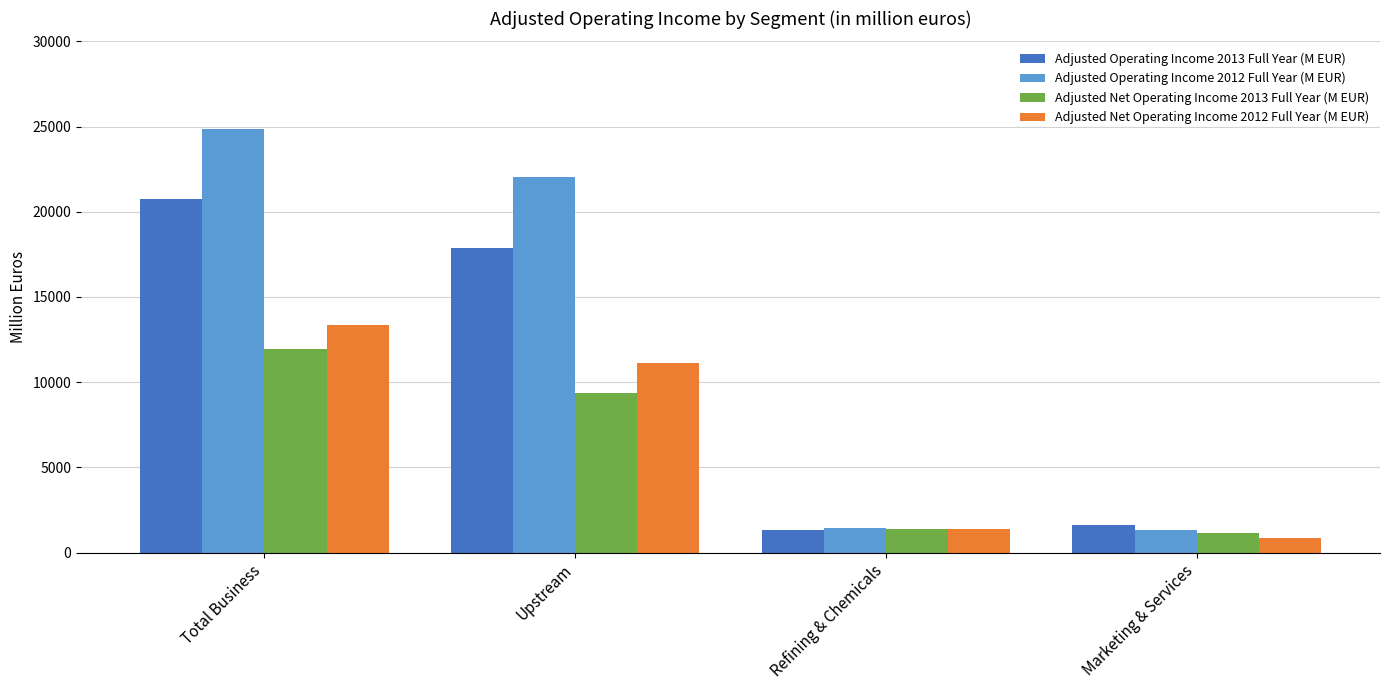

At which label does Adjusted Operating Income 2012 Full Year (M EUR) first exceed 22056?

Total Business